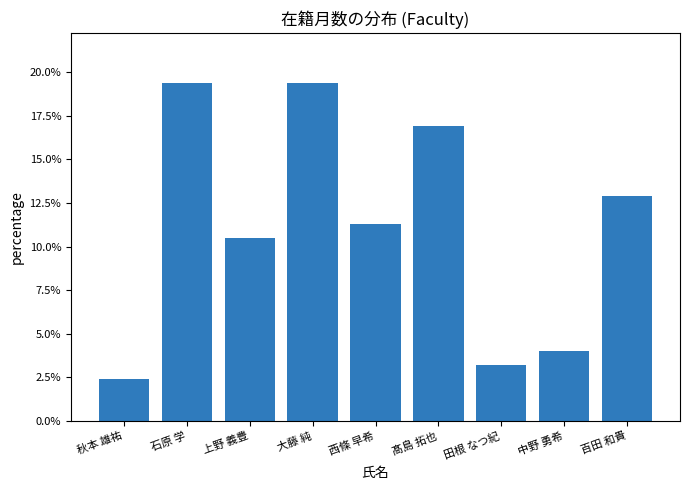

Are the bars horizontal?

No